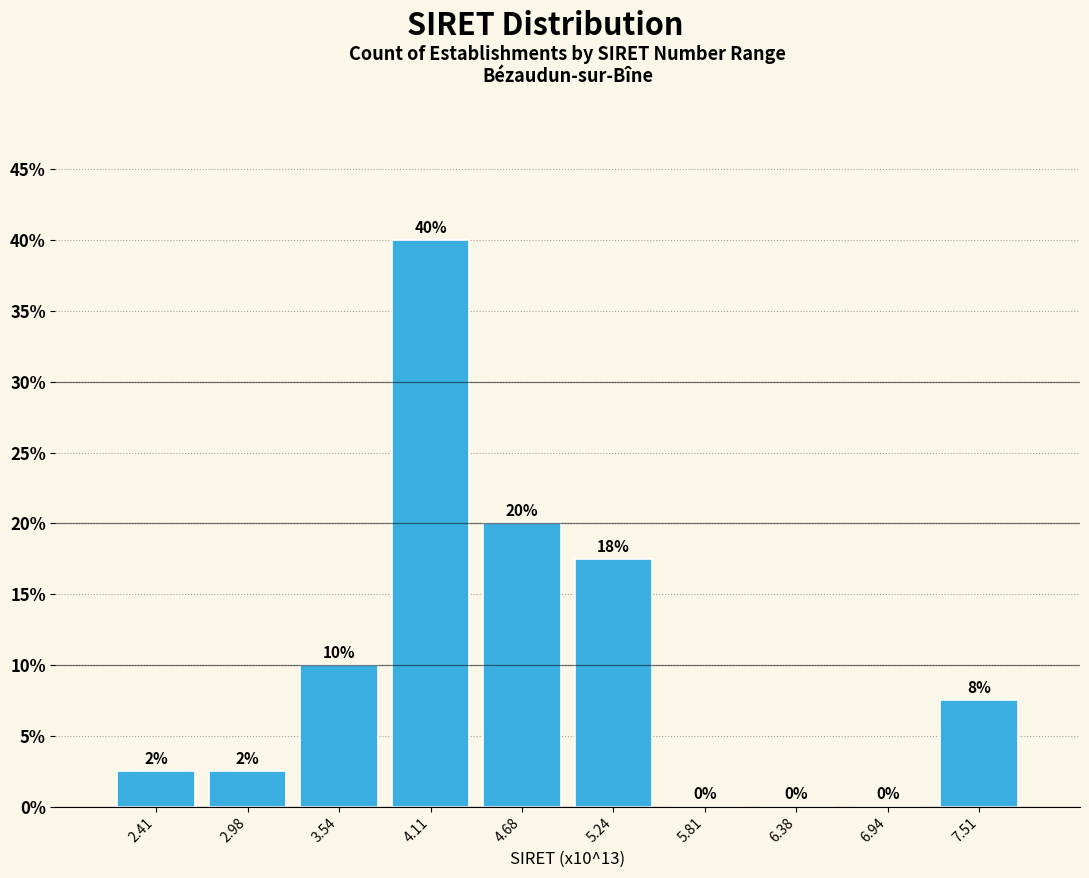

Which range on the x-axis has the tallest bar?

3.8 to 4.4